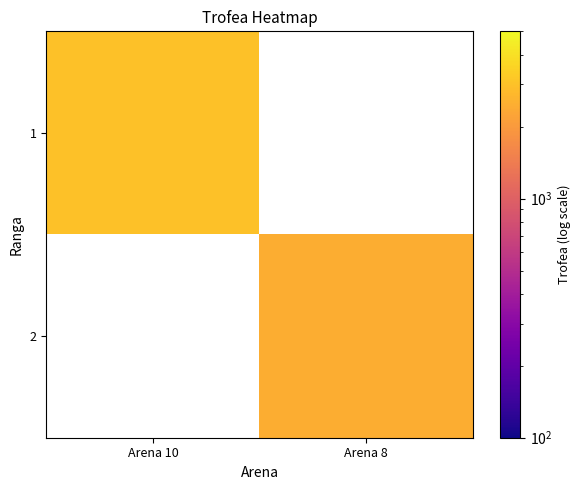

List the series in order of their overall mean, highest first.

1, 2